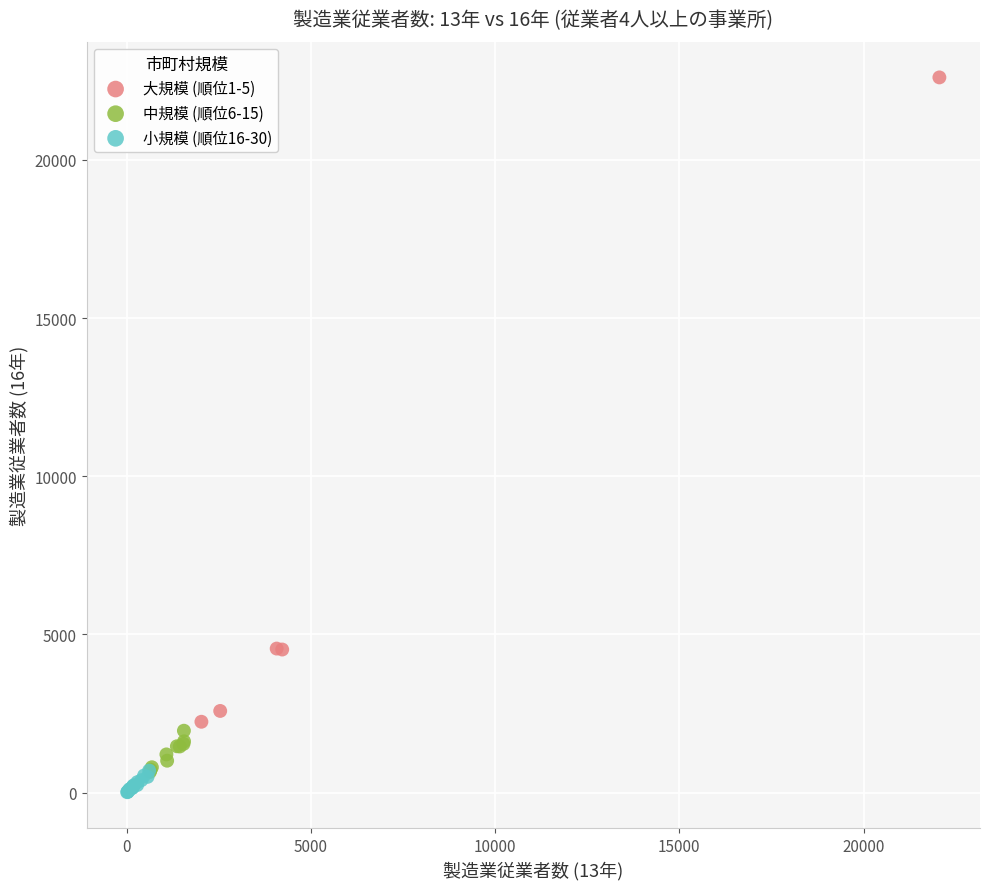

What are all the series names shown in the legend?

大規模 (順位1-5), 中規模 (順位6-15), 小規模 (順位16-30)